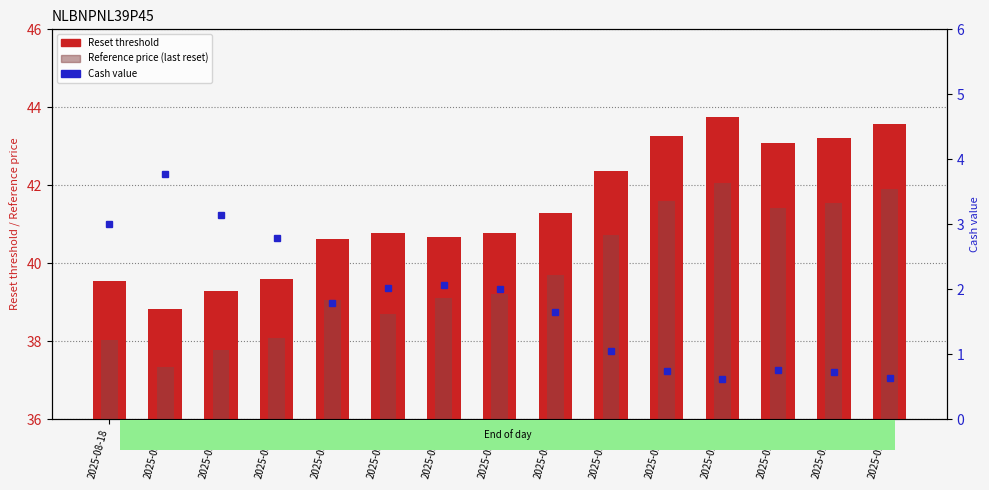

The value of Reset threshold at 2025-08-29 is 12.5. True or false?

False